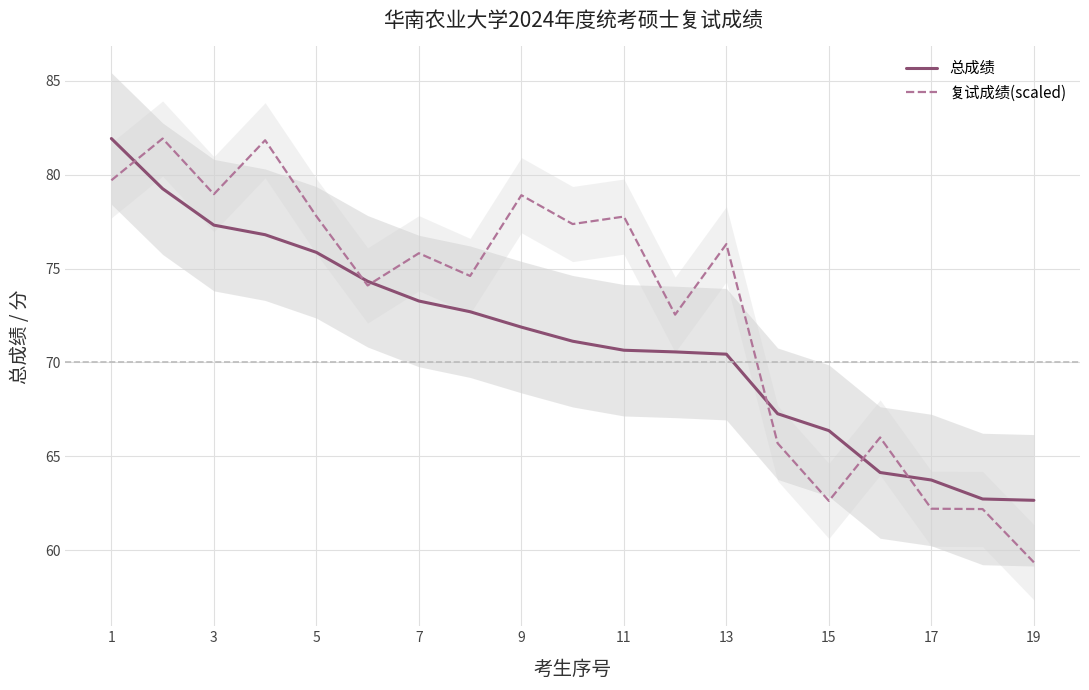

True or false: 总成绩 has a value of 22.4 at 1.

False